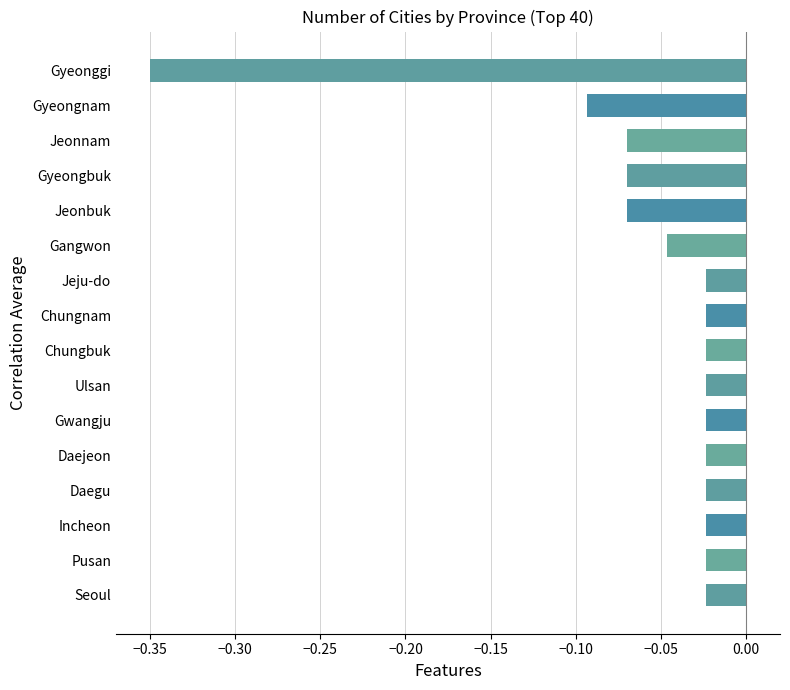

At which category does the chart reach its minimum across all series?

Gyeonggi